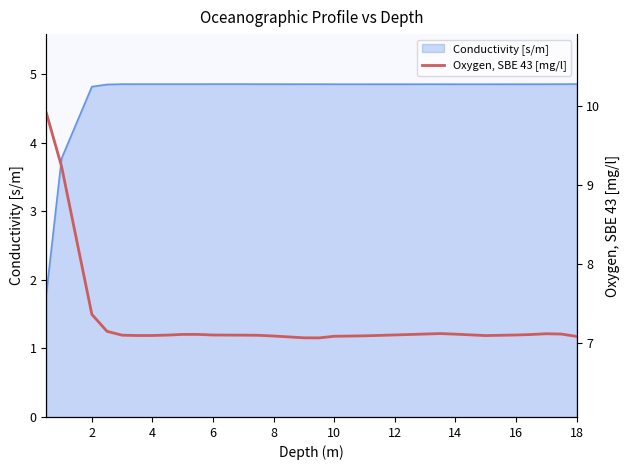

How many categories are shown in the chart?

28